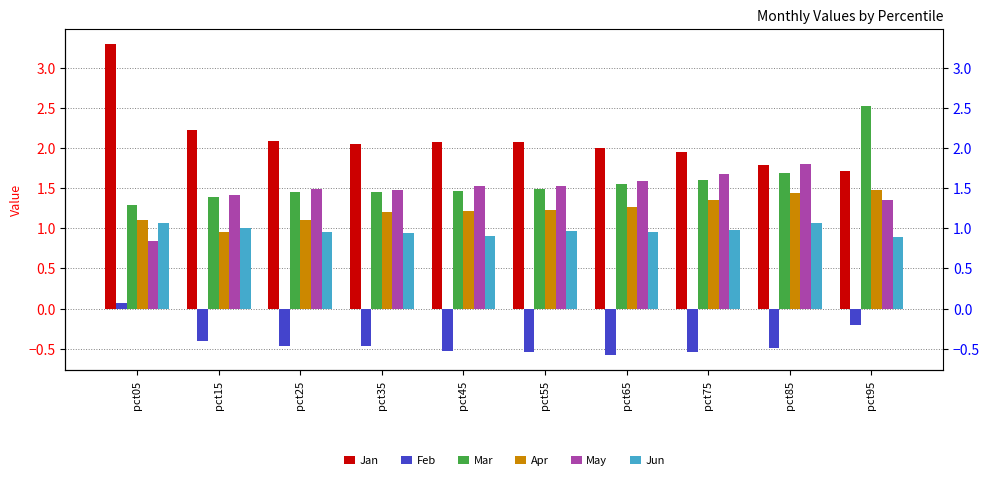

What is the lowest value of the Jan series?

1.7